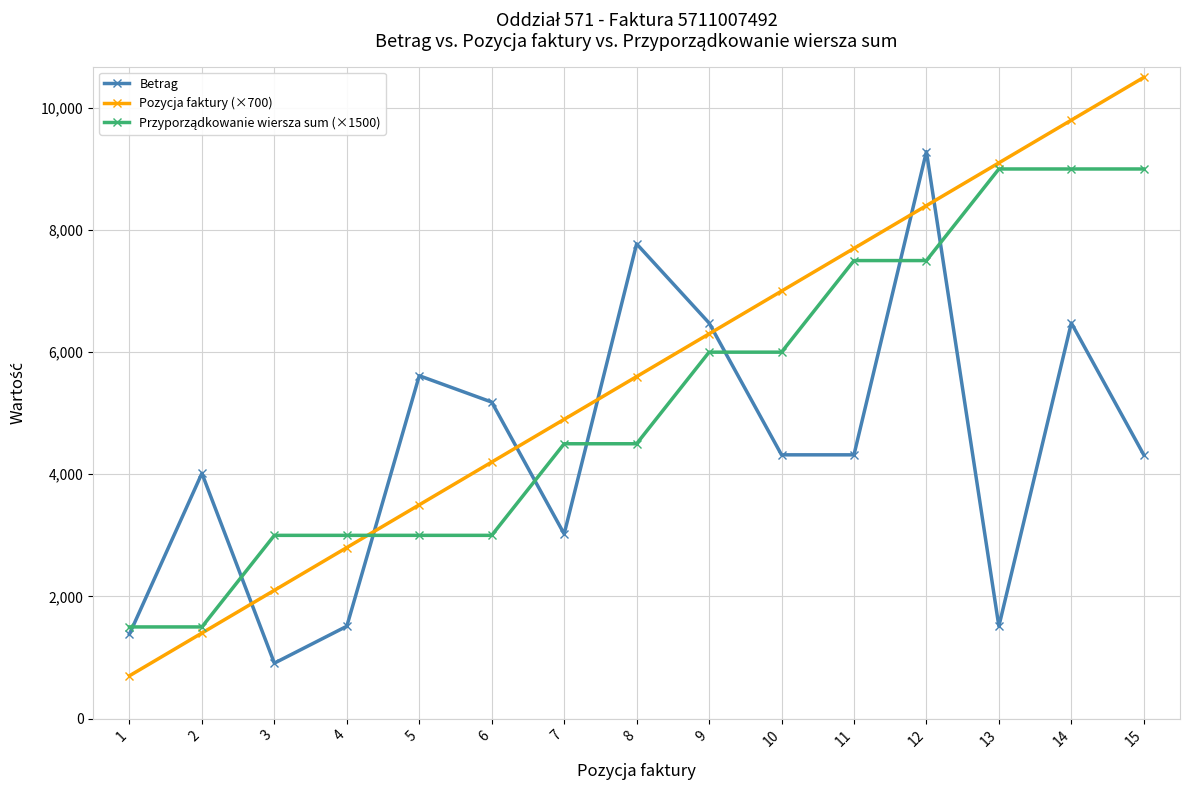

What is the difference between the highest and lowest values at 10?

2681.4